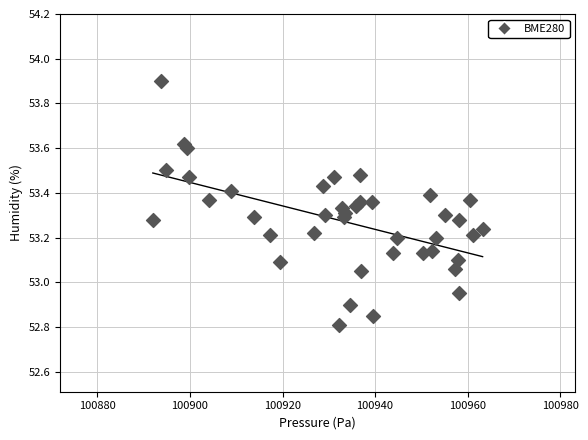

What is the range of X values (max minus min)?

71.3